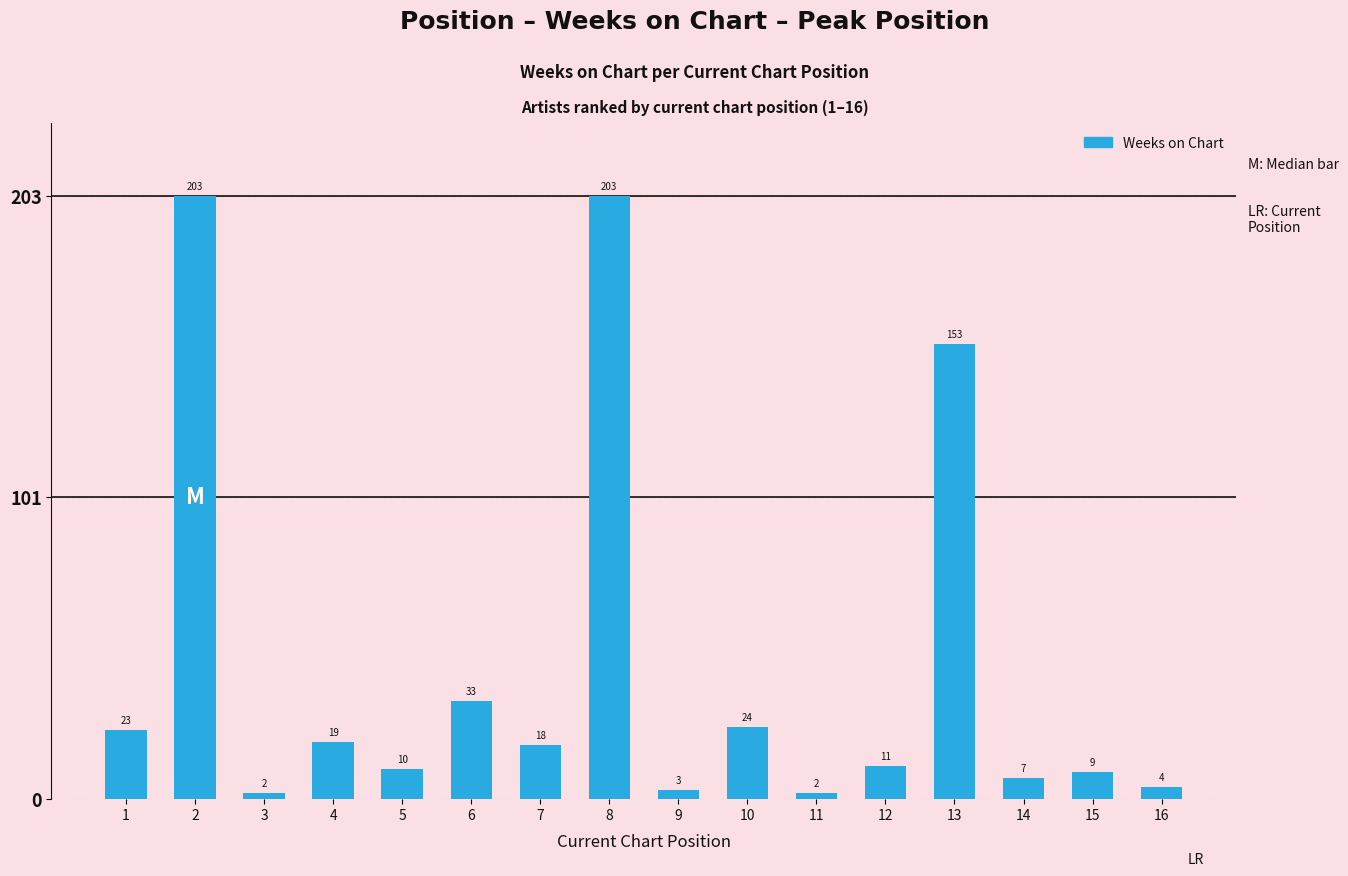

What value does the data have at 16?

4